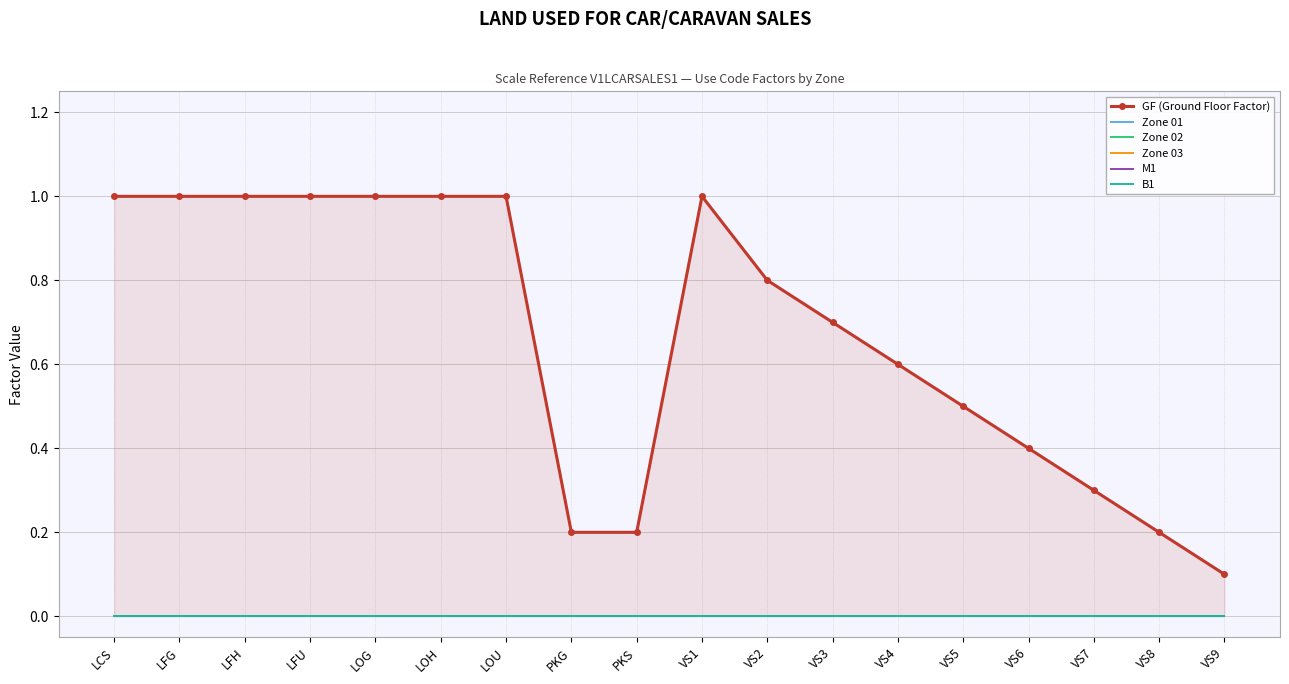

At how many categories does at least one series exceed 0?

18